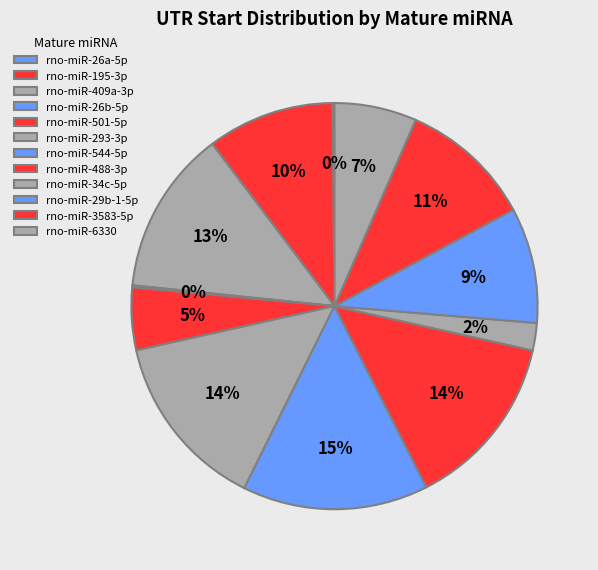

True or false: rno-miR-195-3p accounts for 10% of the total.

True